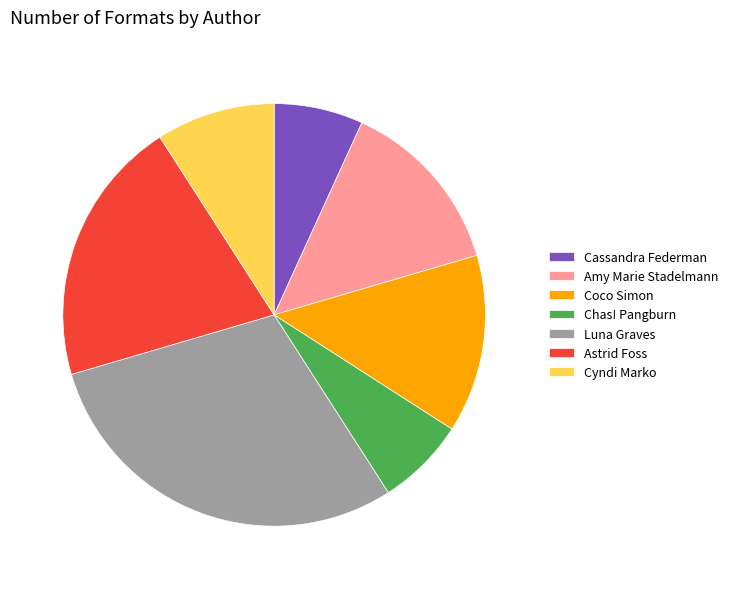

Between Cassandra Federman and Amy Marie Stadelmann, which is larger?

Amy Marie Stadelmann